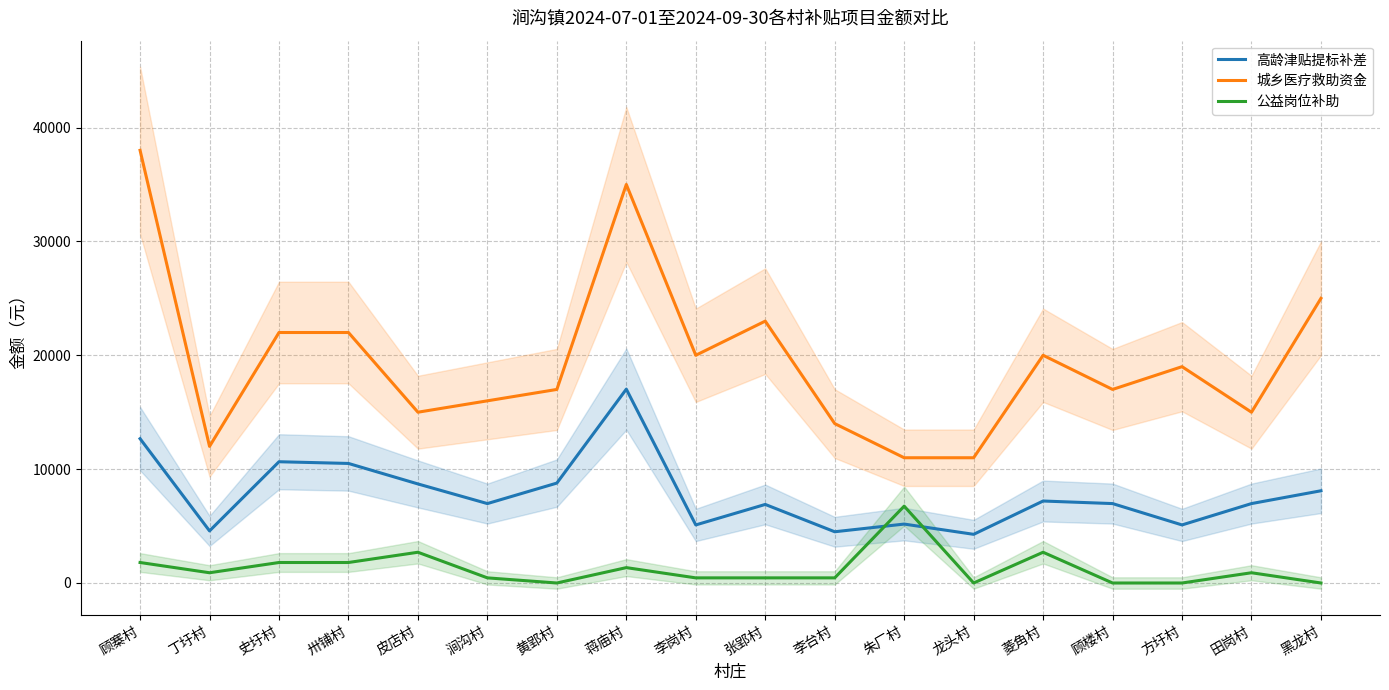

What is the sum of the 城乡医疗救助资金 values at 涧沟村 and 黑龙村?

41000